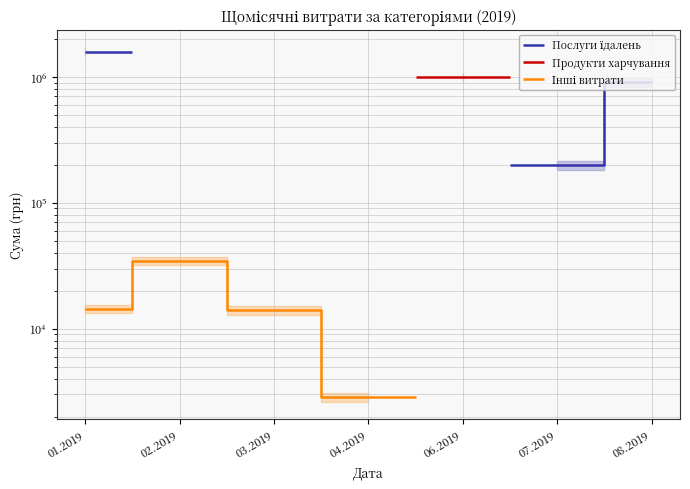

How many data points in Інші витрати are less than 34522?

3